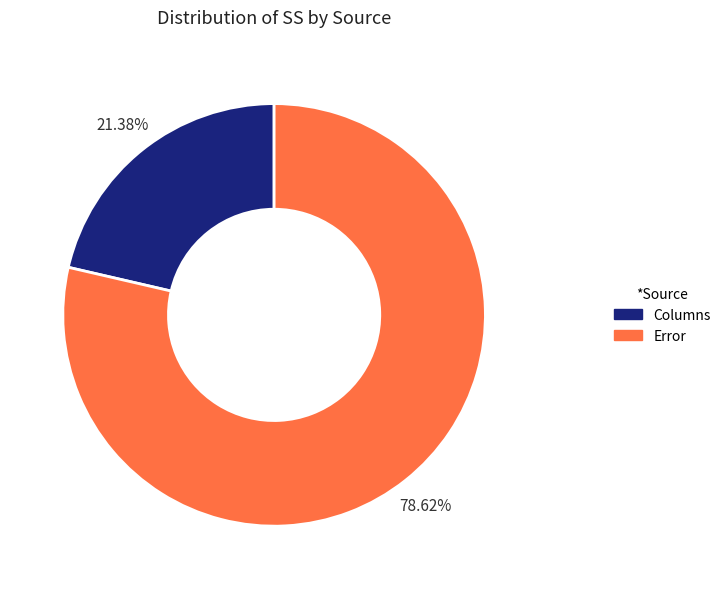

How many slices are in this pie chart?

2